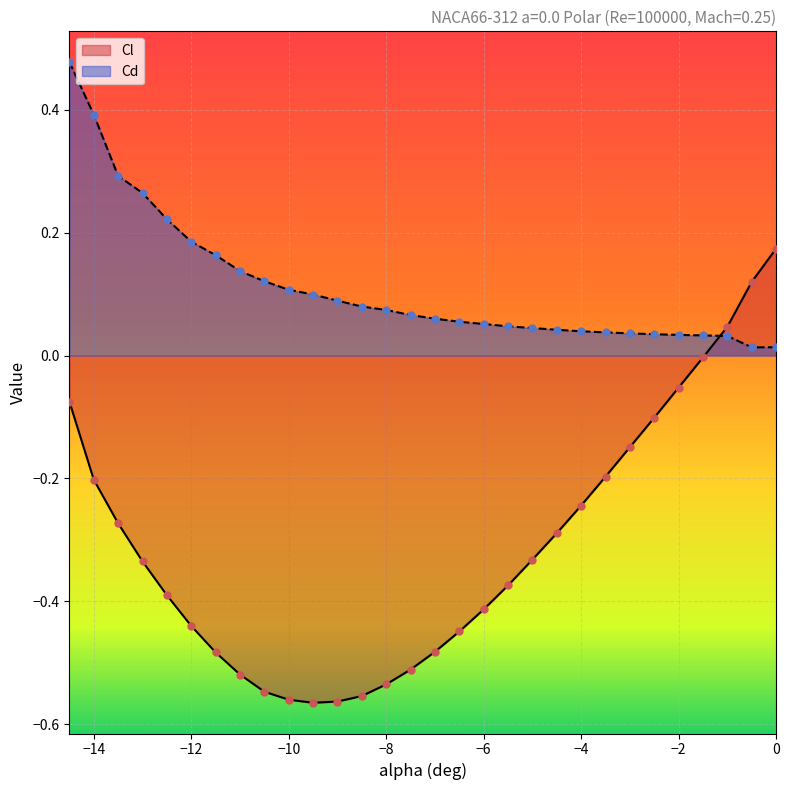

Is the value of Cd at -0.5 greater than the value of Cl at -0.5?

No